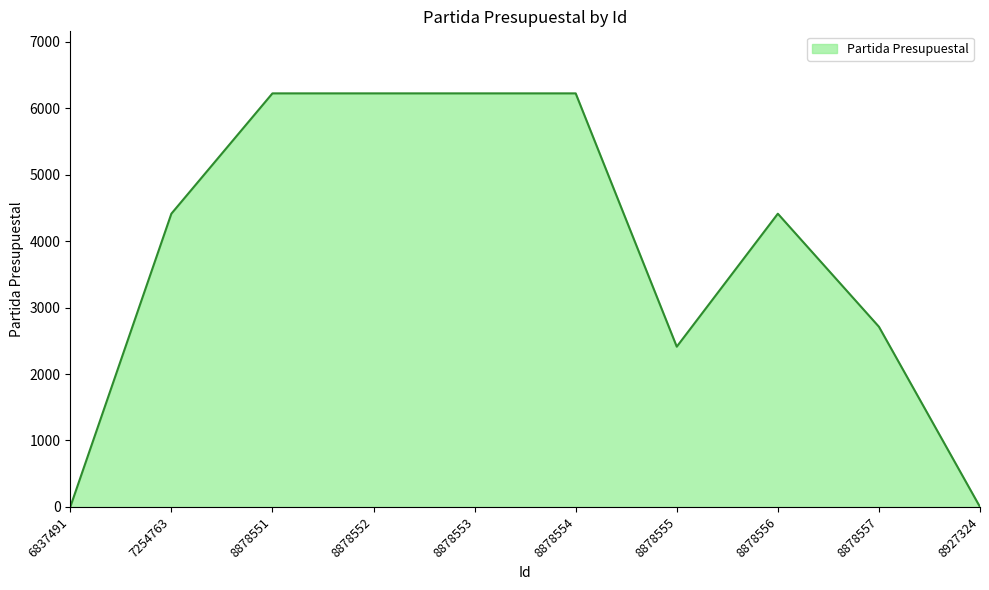

Which has a higher value, 7254763 or 8878555?

7254763